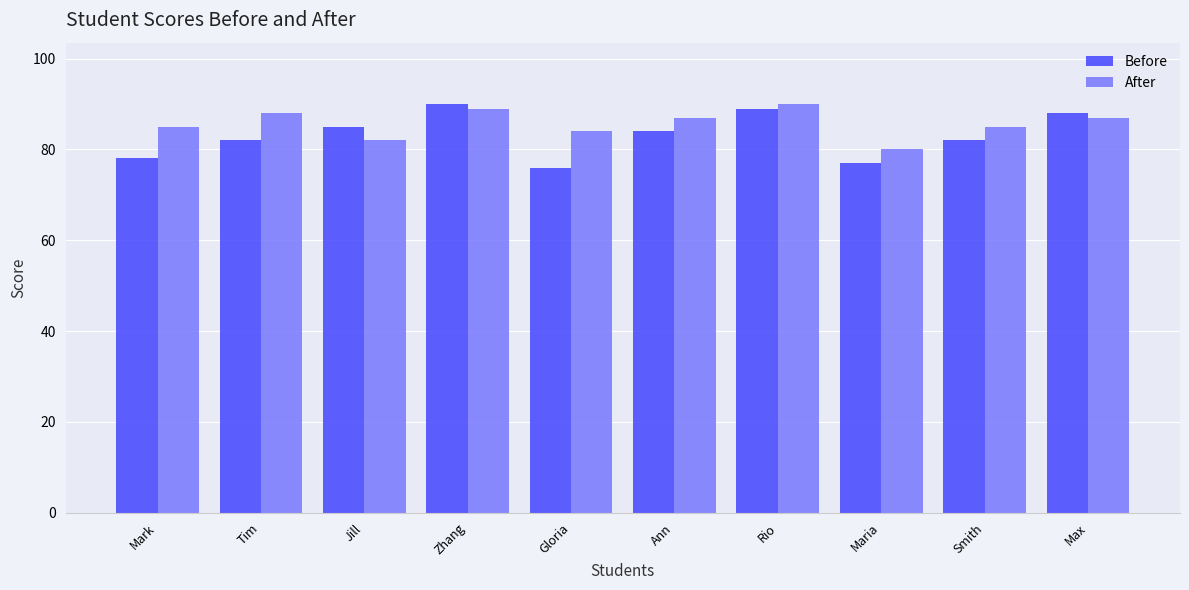

The value of After at Ann is 52. True or false?

False